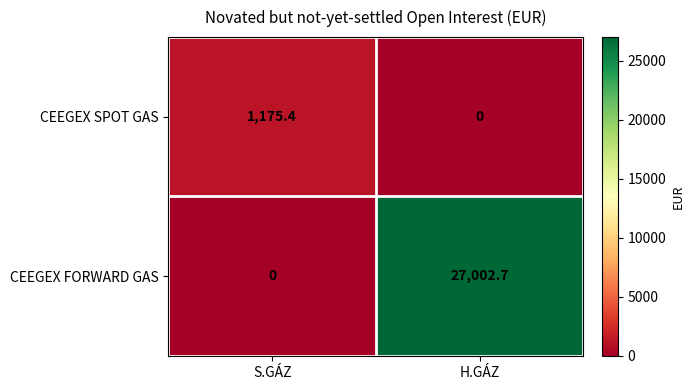

The value of CEEGEX SPOT GAS at S.GÁZ is 1948.3. True or false?

False